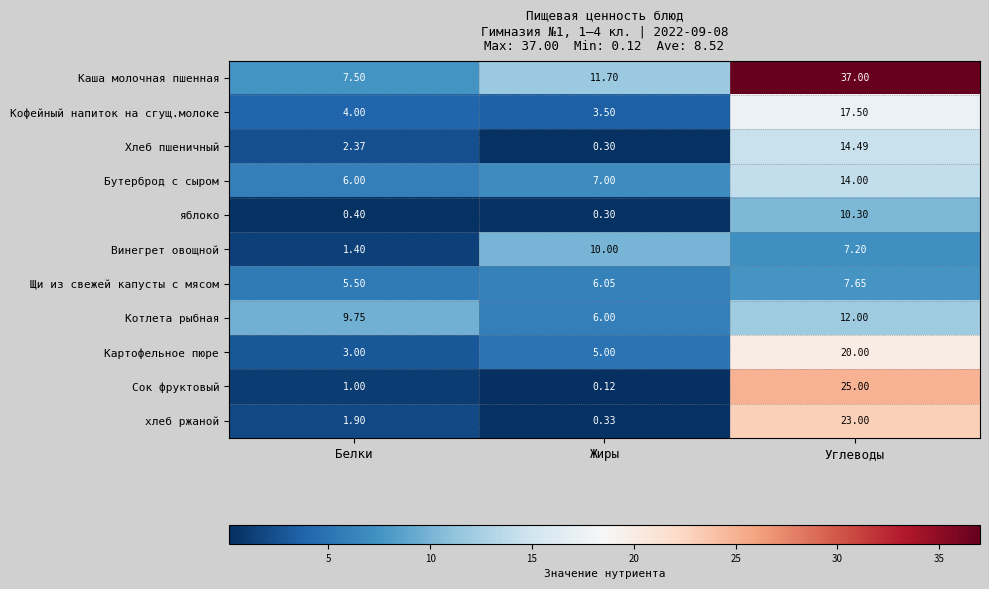

At how many categories does at least one series exceed 27?

1